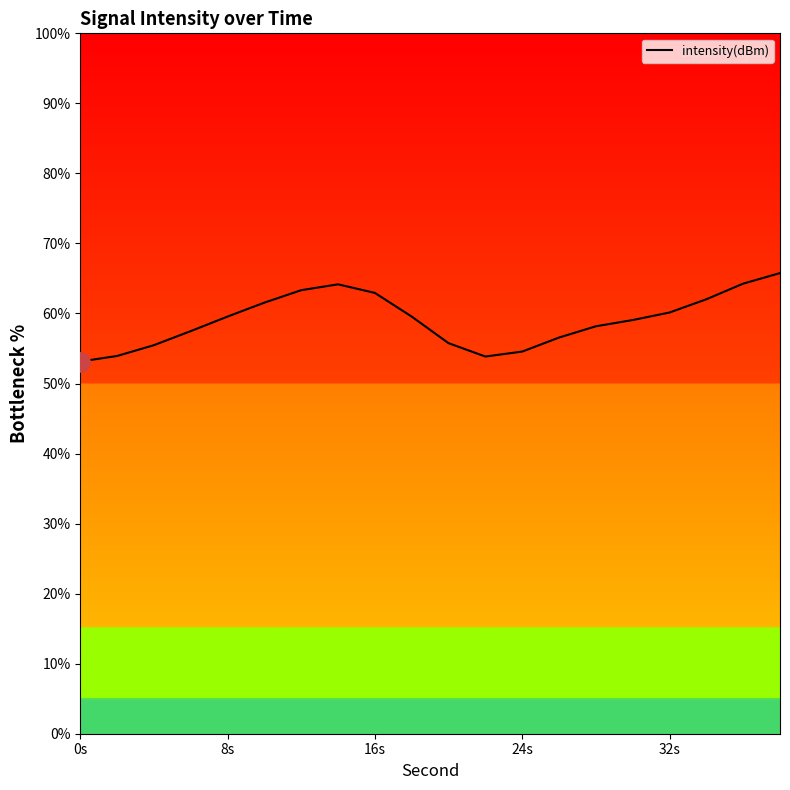

What is the greatest value displayed?

65.8